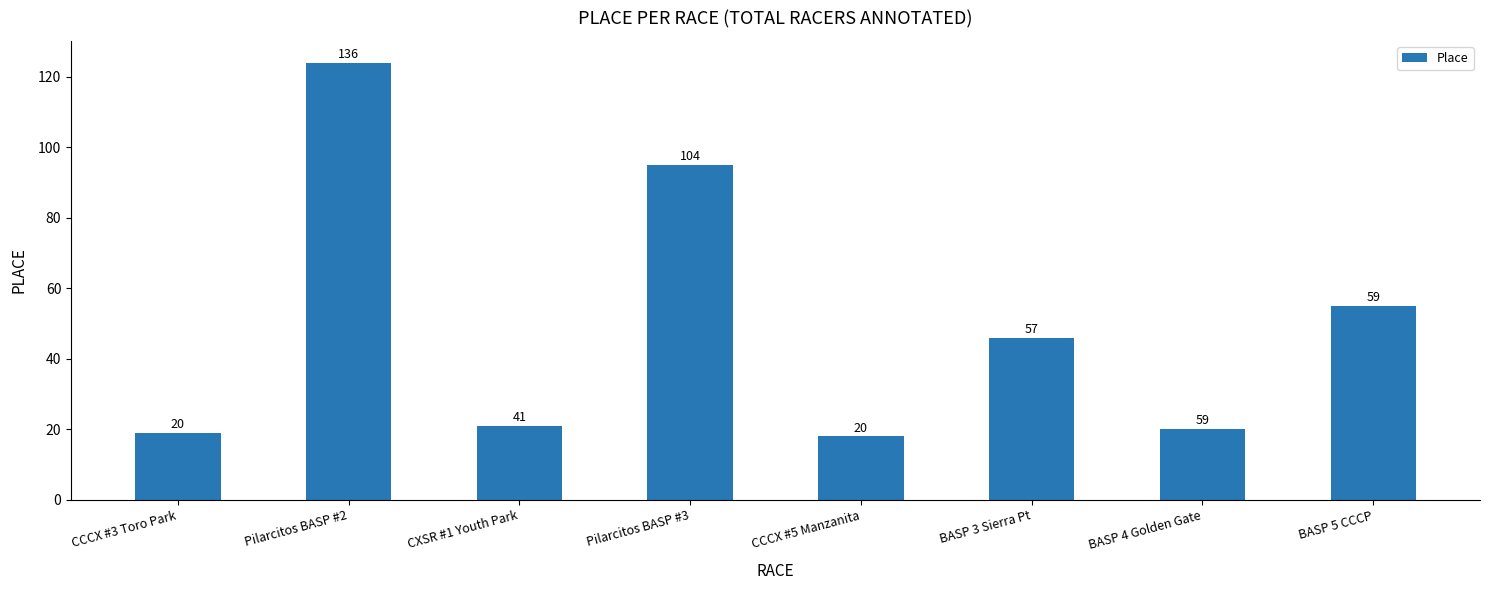

How many bars are there in total?

8